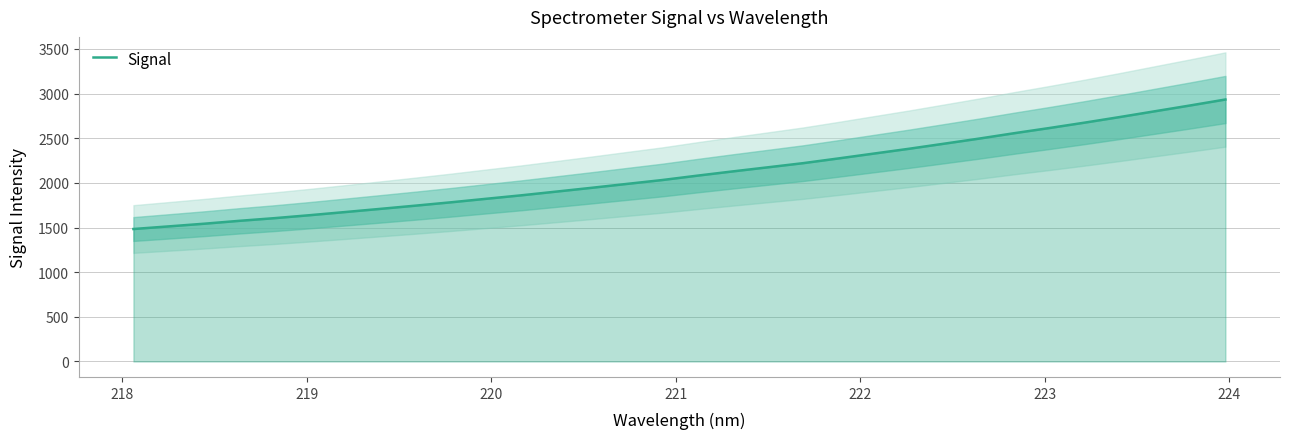

True or false: the data shows 1117.0 at 223.

False